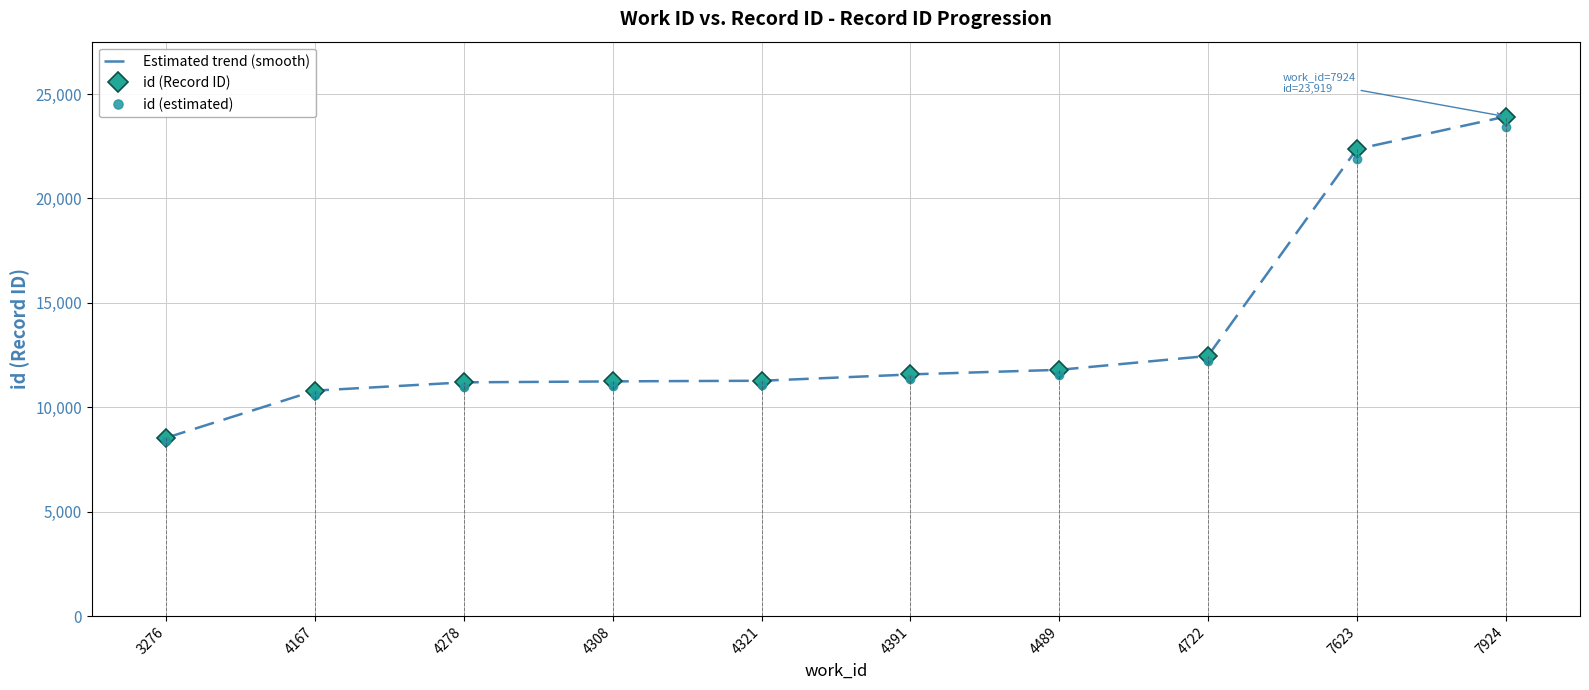

How many values are below 11574?

5